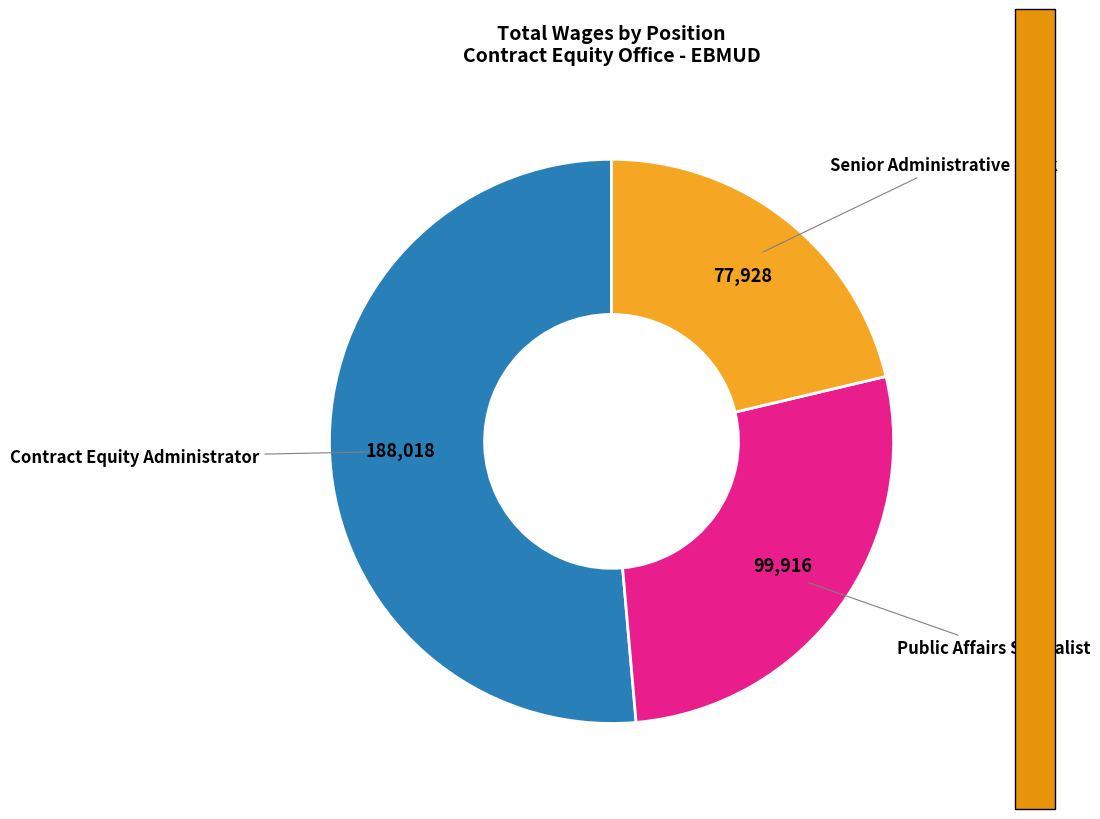

Is Contract Equity Administrator the majority of the pie?

Yes